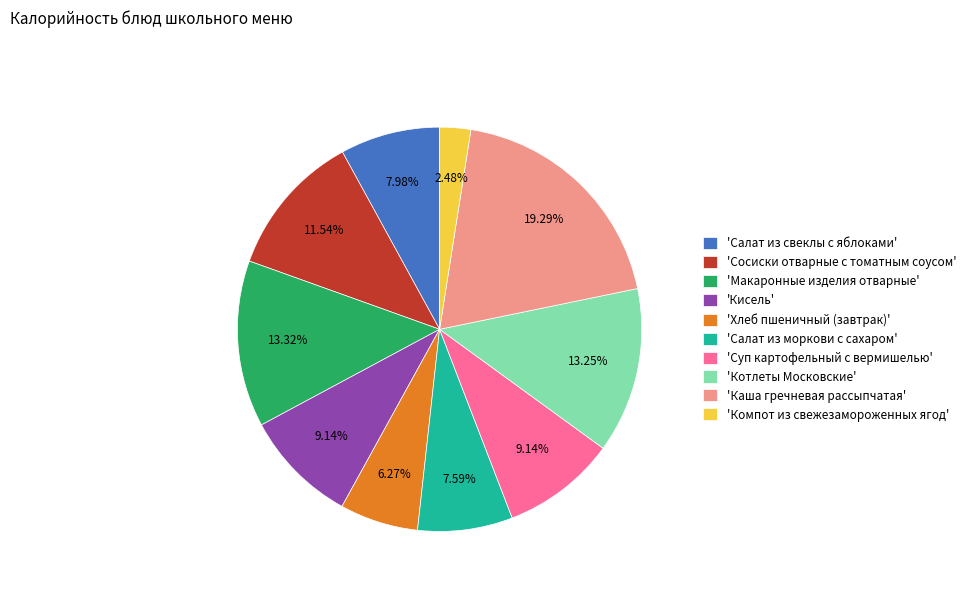

How many segments does this pie chart have?

10